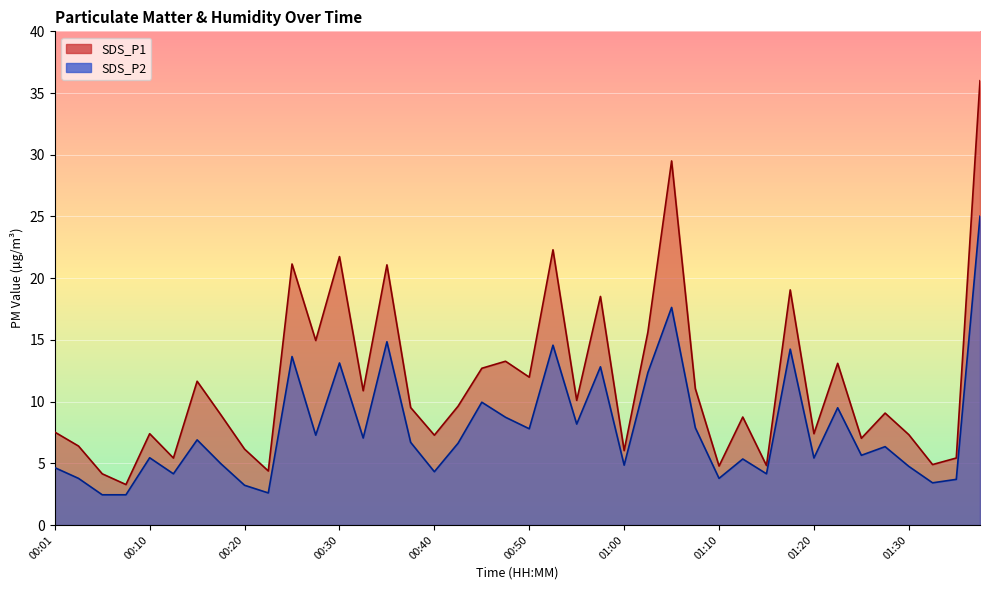

Reading left to right, extract all data points from this chart.

SDS_P1: 7.5	6.4	4.2	3.3	7.4	5.4	11.7	8.9	6.2	4.4	21.1	14.9	21.8	10.9	21.1	9.5	7.3	9.6	12.7	13.3	12.0	22.3	10.1	18.5	6.0	15.6	29.5	11.1	4.8	8.8	4.8	19.1	7.4	13.1	7.0	9.1	7.3	4.9	5.4	36.0
SDS_P2: 4.7	3.8	2.5	2.5	5.5	4.2	6.9	5.0	3.2	2.6	13.7	7.3	13.1	7.0	14.8	6.7	4.3	6.6	9.9	8.7	7.8	14.6	8.2	12.8	4.8	12.3	17.6	7.9	3.8	5.3	4.2	14.2	5.4	9.5	5.7	6.3	4.8	3.4	3.7	25.0